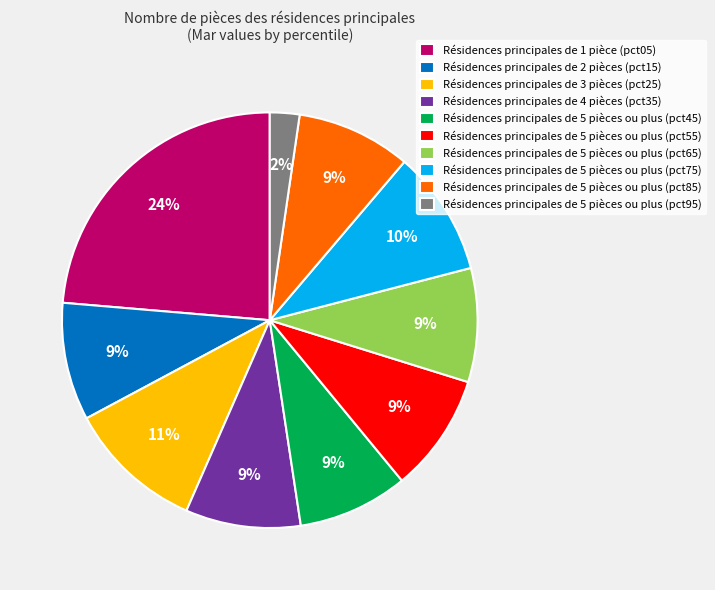

Does any single category account for the majority?

No